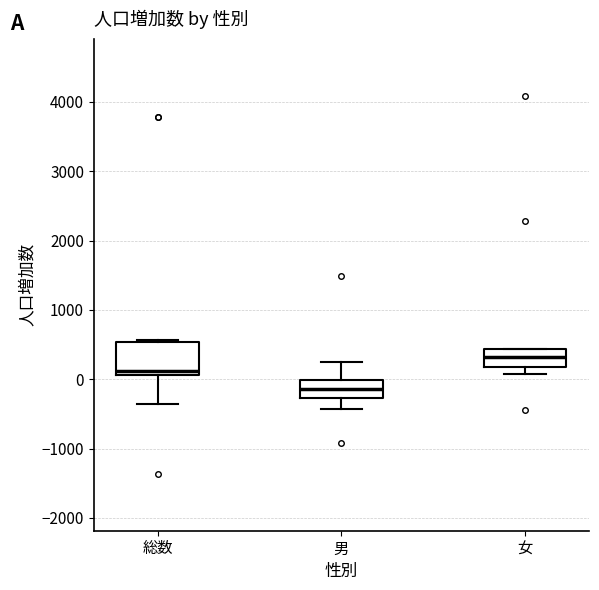

Which box has the highest median line?

女